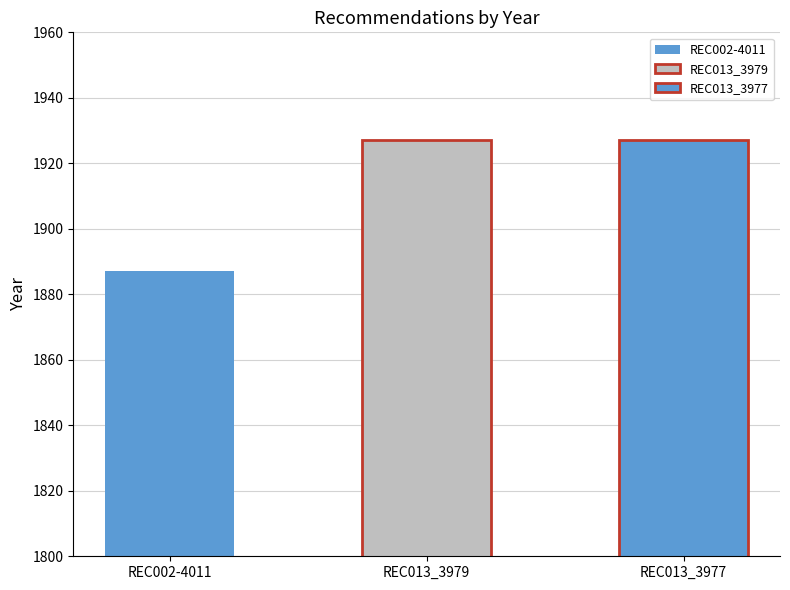

Approximately how many times larger is the value at REC002-4011 compared to REC013_3977?

1.0